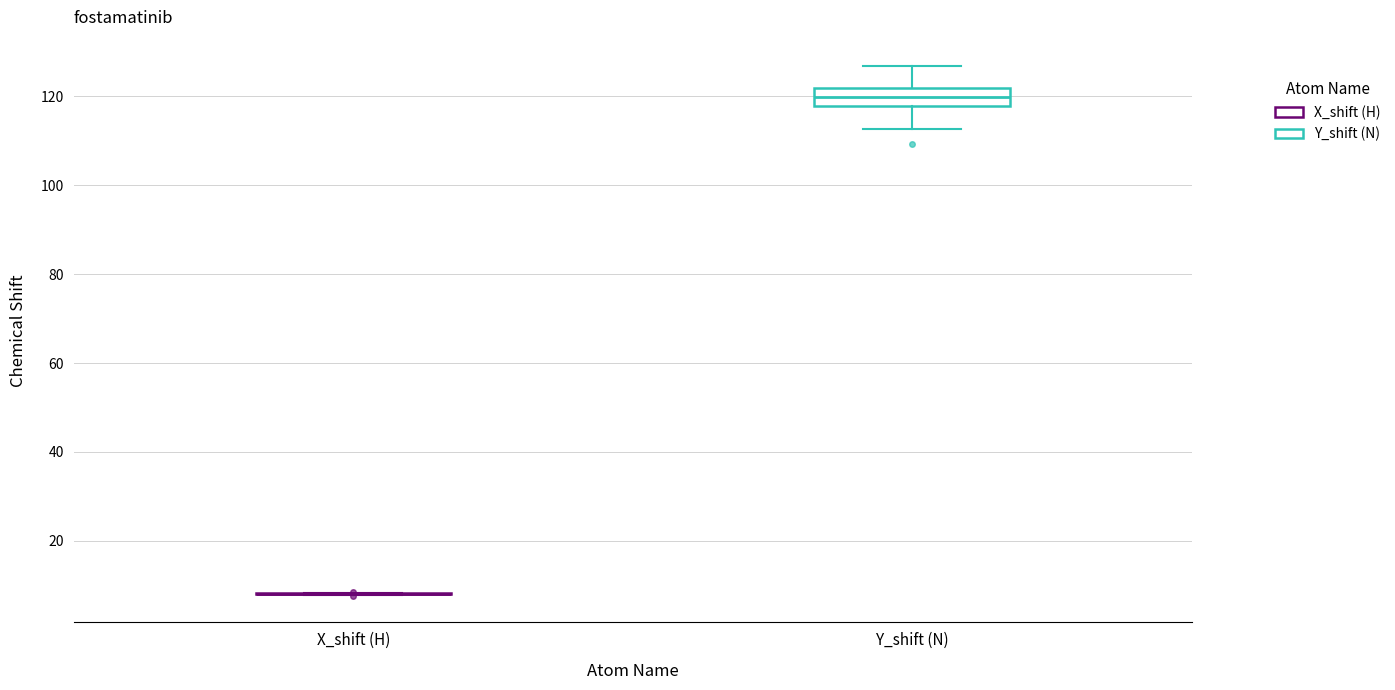

Reading left to right, read every box against the y-axis: the position of its median line, the range the box covers, and the ends of its whiskers. The values are not printed on the chart, so give them approximately, as read against the axis.

X_shift (H): box collapsed to a line at 8, whiskers 8 to 8
Y_shift (N): median 120, box 118 to 122, whiskers 112 to 126